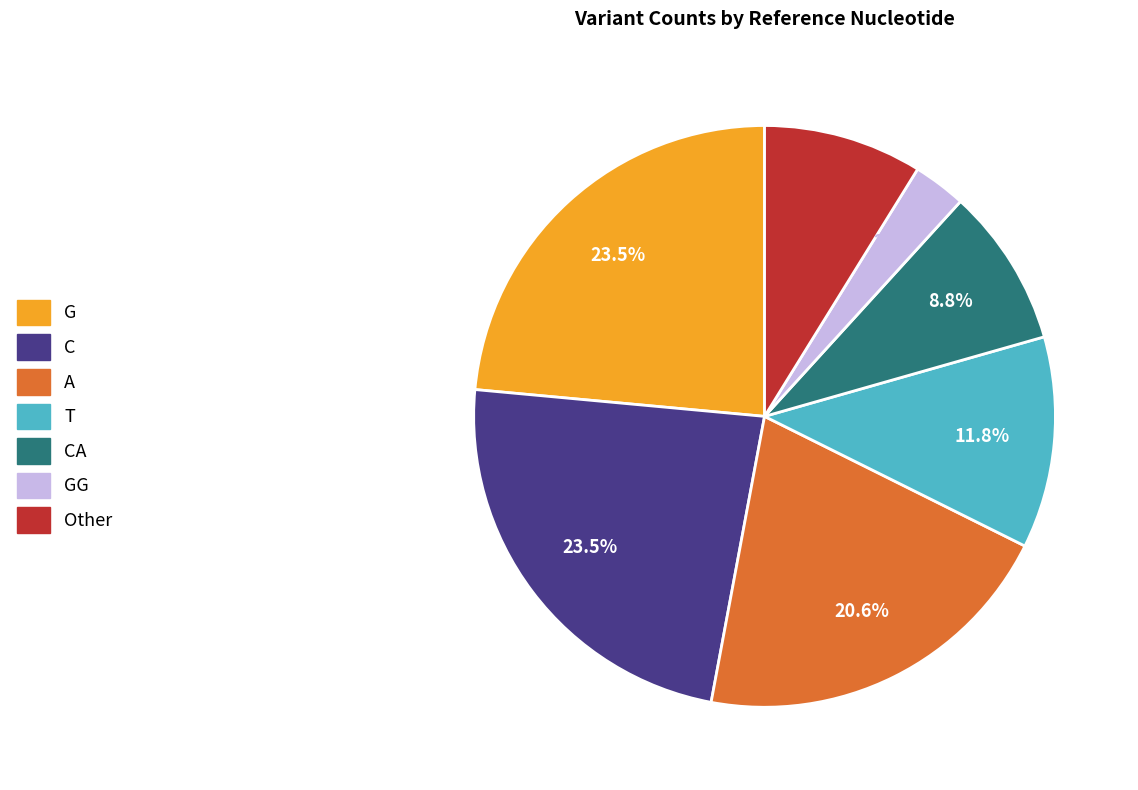

What percentage is NOT represented by A?

79.4%